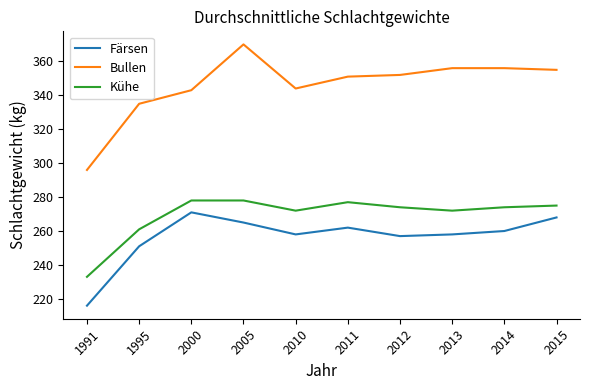

What is the greatest value displayed?

370